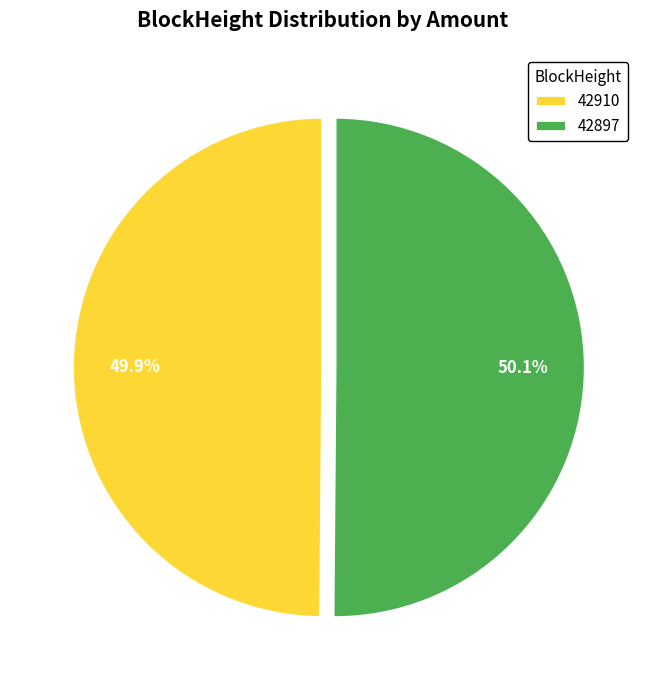

Combined, what portion of the pie is 42910 and 42897?

100.0%